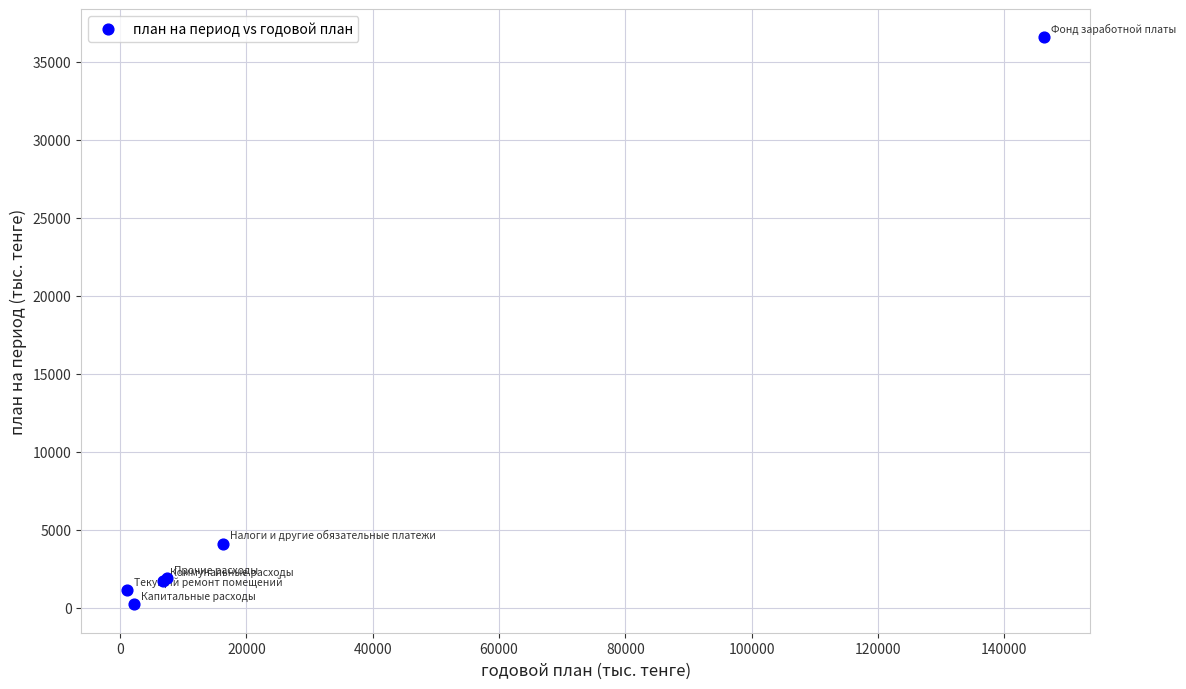

What Y value in the scatter plot is closest to 18393?

4089.4